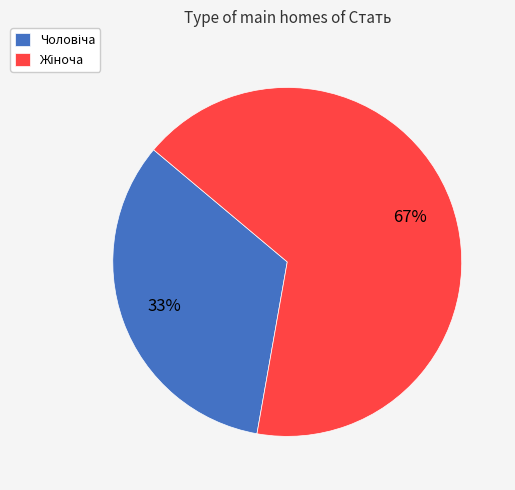

To the nearest percent, what is the average slice percentage?

50%